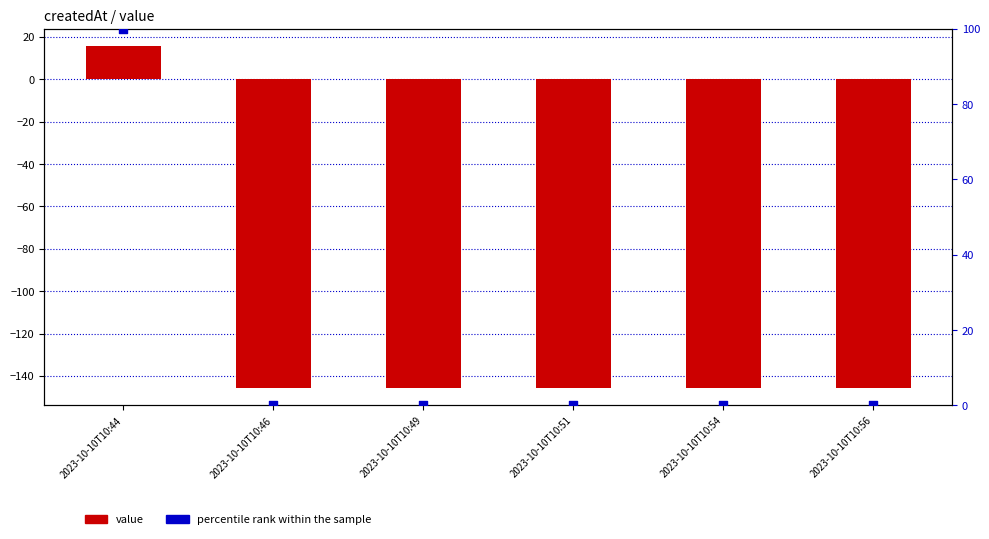

At how many categories does at least one series exceed 74?

1